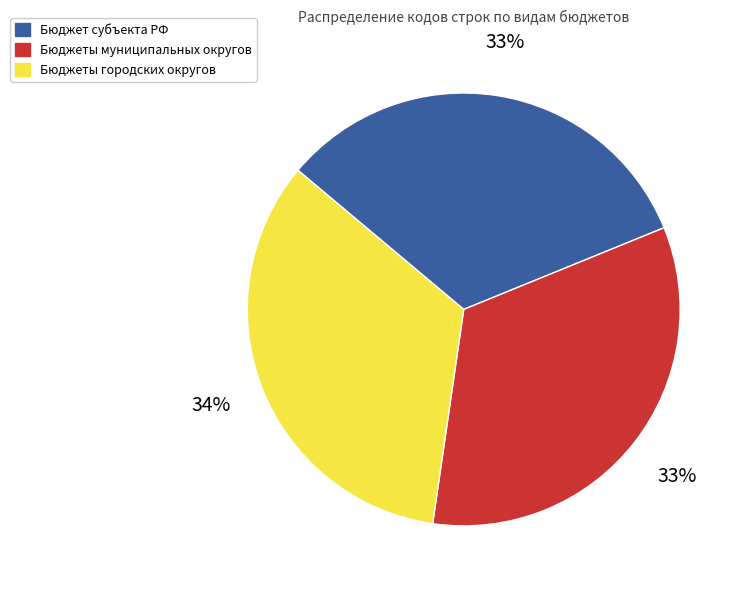

Is there any slice that represents more than half of the pie?

No